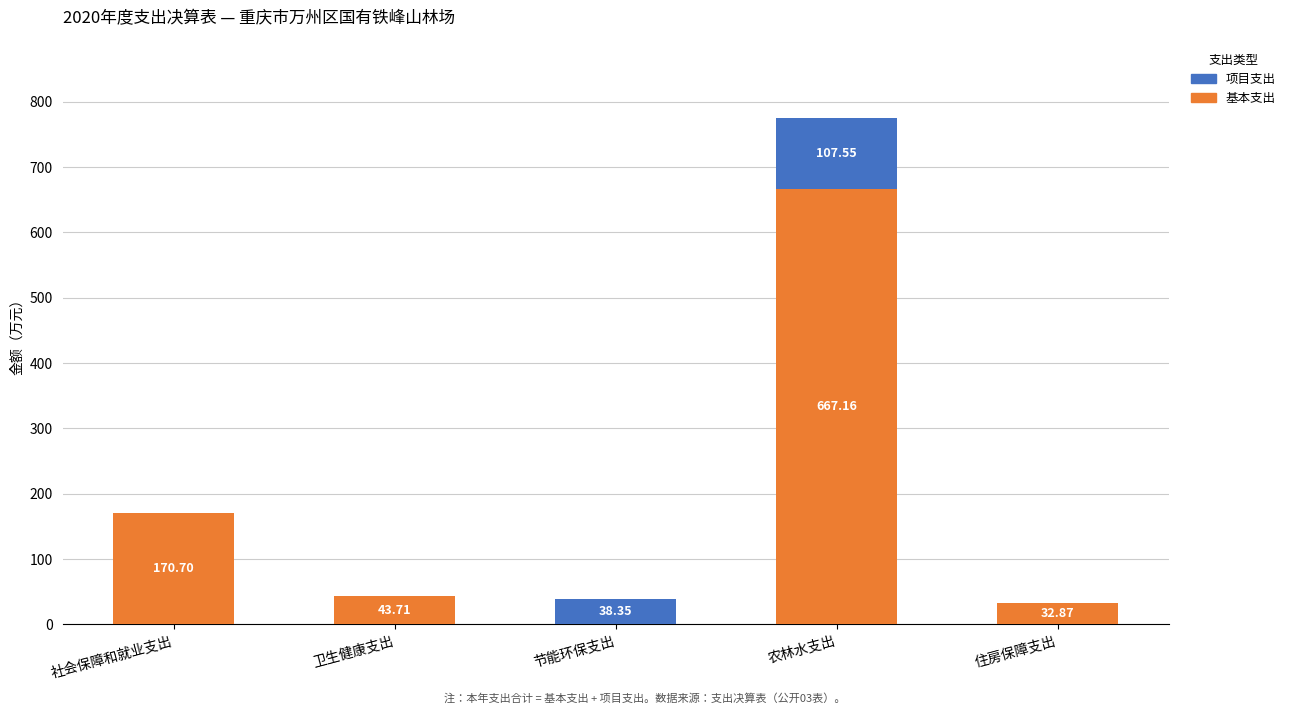

At which category is the sum across all series the highest?

农林水支出